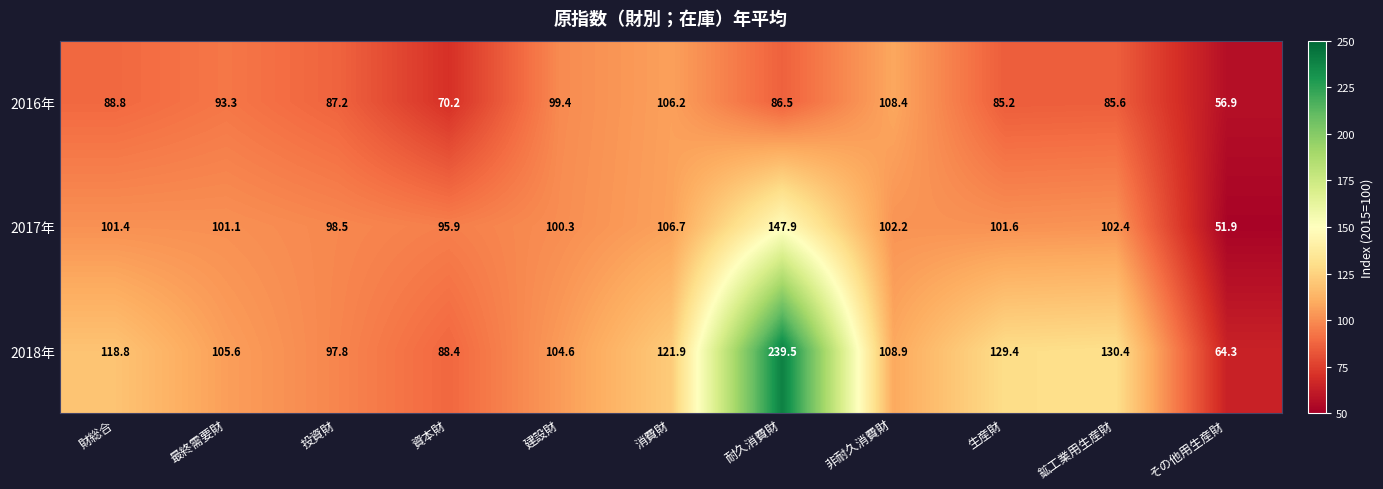

What is the approximate value of 2018年 at その他用生産財?

64.3